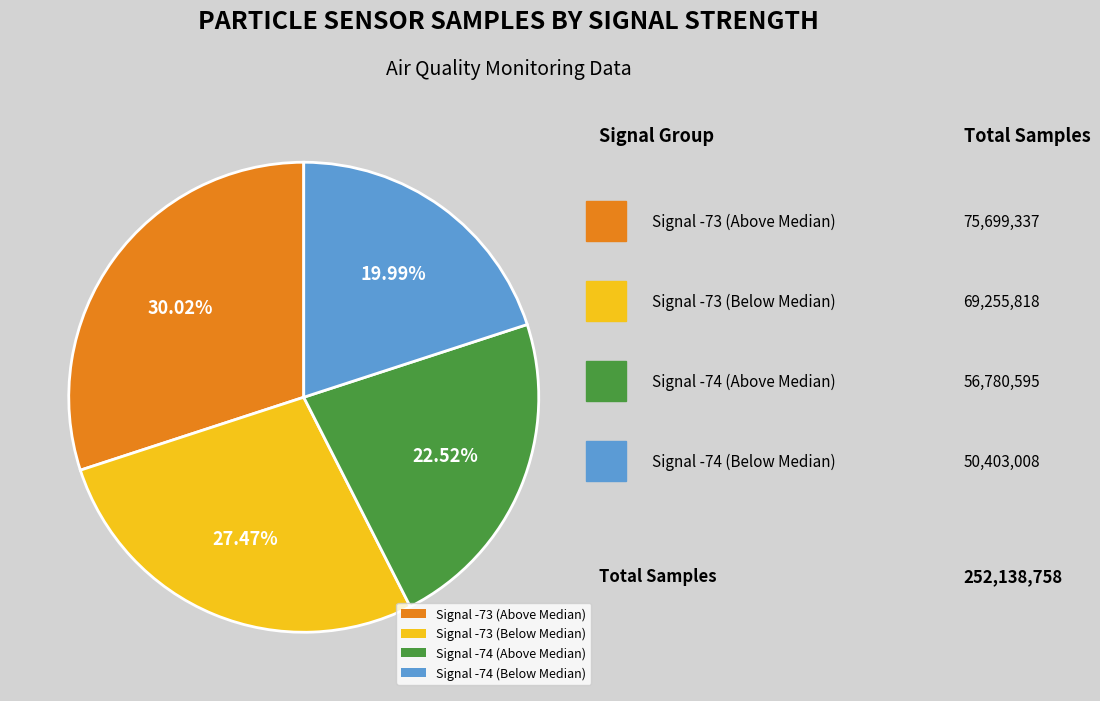

To the nearest percent, what is the average slice percentage?

25%